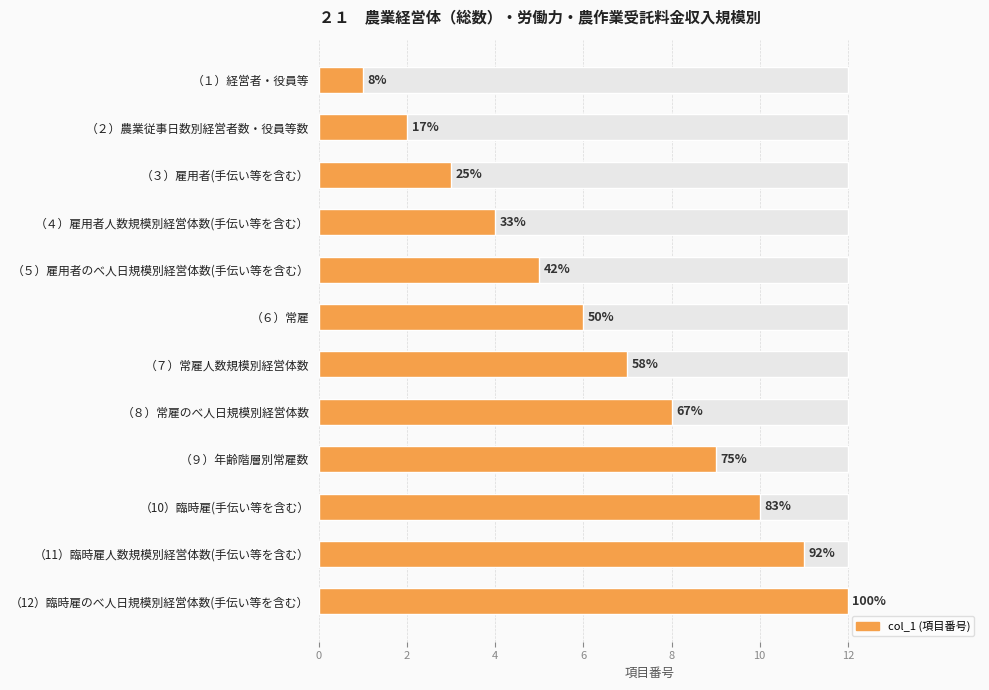

Count the number of categories in the chart.

12